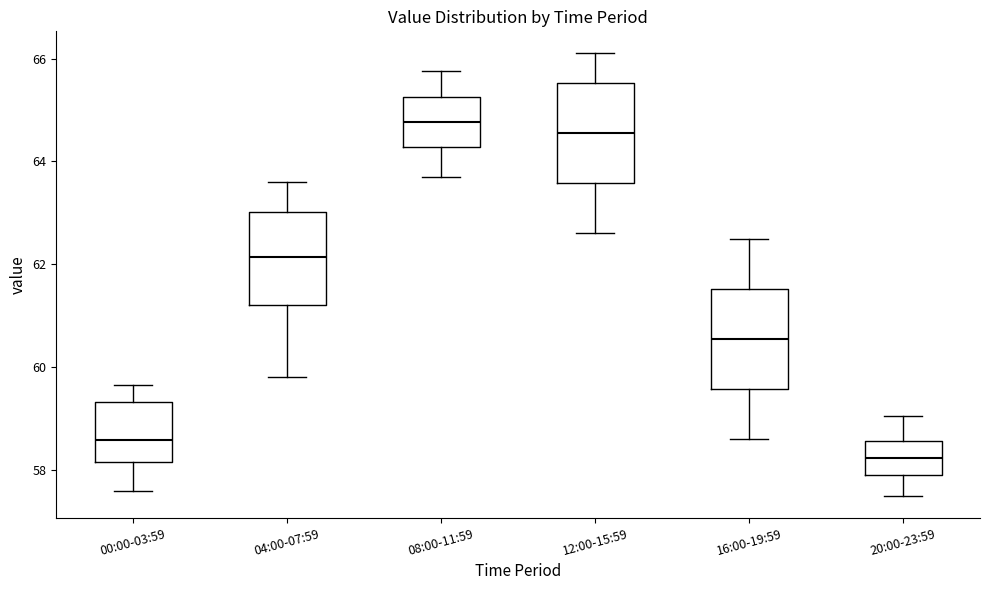

Reading left to right, transcribe this box plot: for each box, give where its median line is, the range the box spans, and where its two whiskers end, as read against the y-axis. The values are not printed on the chart, so give them approximately, as read against the axis.

00:00-03:59: median 58.6, box 58.2 to 59.4, whiskers 57.6 to 59.6
04:00-07:59: median 62.2, box 61.2 to 63.0, whiskers 59.8 to 63.6
08:00-11:59: median 64.8, box 64.2 to 65.2, whiskers 63.8 to 65.8
12:00-15:59: median 64.6, box 63.6 to 65.6, whiskers 62.6 to 66.2
16:00-19:59: median 60.6, box 59.6 to 61.6, whiskers 58.6 to 62.6
20:00-23:59: median 58.2, box 58.0 to 58.6, whiskers 57.6 to 59.0